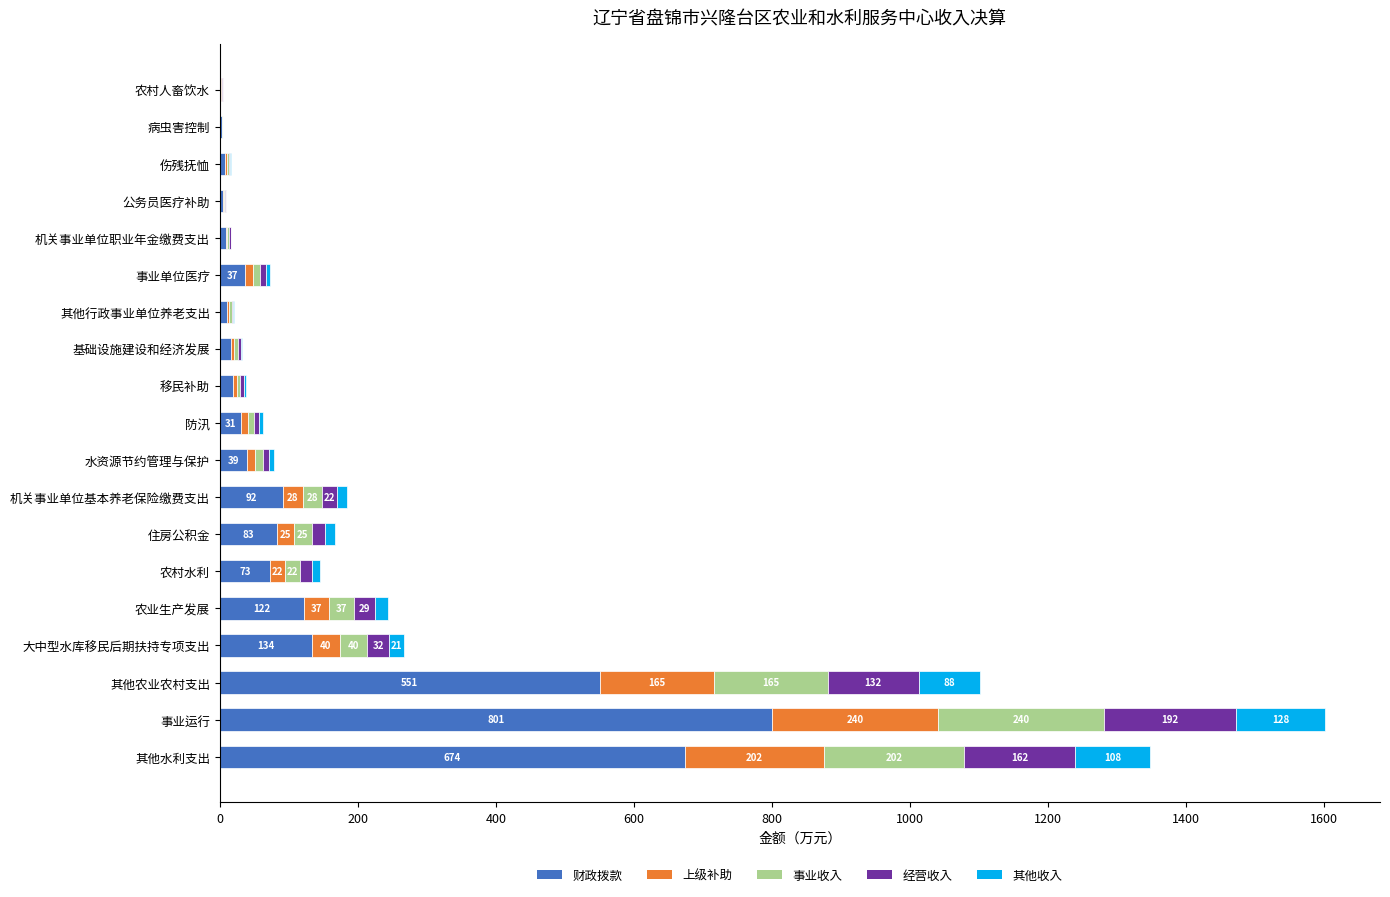

How many data points in 财政拨款 are above 36?

10